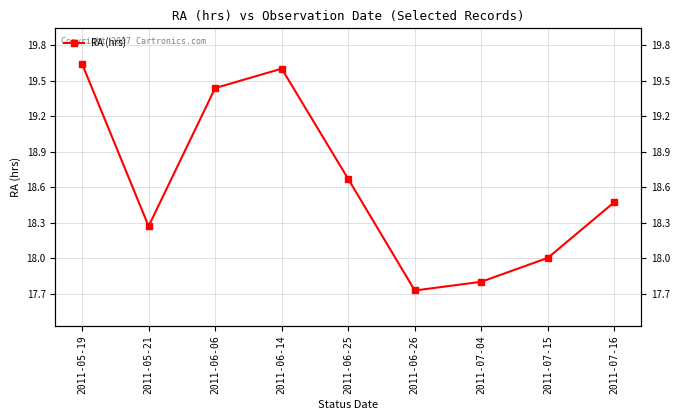

How many distinct data groups are displayed?

1